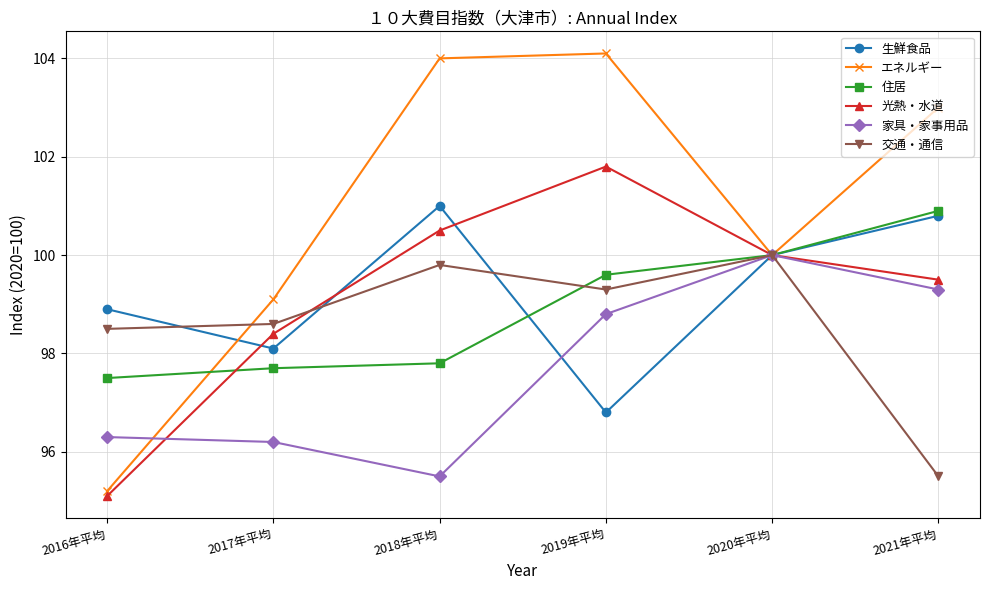

Reading left to right, what are all the values shown in this chart?

生鮮食品: 2016年平均=98.9	2017年平均=98.1	2018年平均=101.0	2019年平均=96.8	2020年平均=100.0	2021年平均=100.8
エネルギー: 2016年平均=95.2	2017年平均=99.1	2018年平均=104.0	2019年平均=104.1	2020年平均=100.0	2021年平均=103.0
住居: 2016年平均=97.5	2017年平均=97.7	2018年平均=97.8	2019年平均=99.6	2020年平均=100.0	2021年平均=100.9
光熱・水道: 2016年平均=95.1	2017年平均=98.4	2018年平均=100.5	2019年平均=101.8	2020年平均=100.0	2021年平均=99.5
家具・家事用品: 2016年平均=96.3	2017年平均=96.2	2018年平均=95.5	2019年平均=98.8	2020年平均=100.0	2021年平均=99.3
交通・通信: 2016年平均=98.5	2017年平均=98.6	2018年平均=99.8	2019年平均=99.3	2020年平均=100.0	2021年平均=95.5